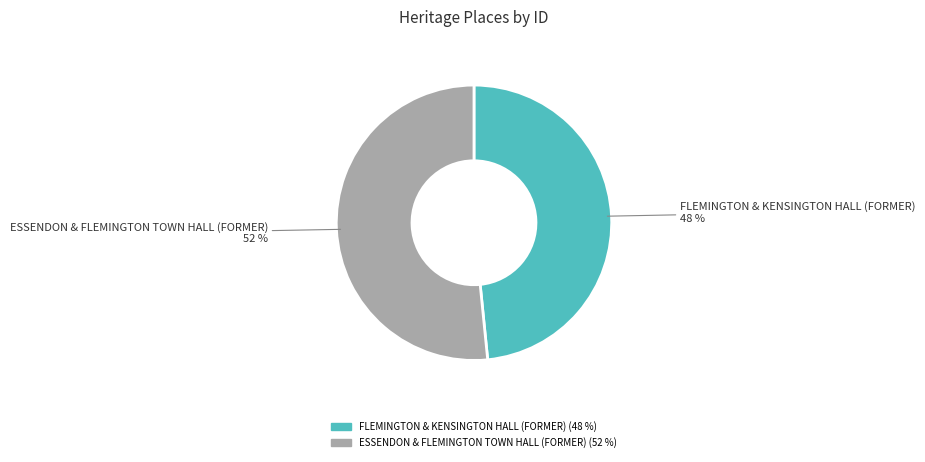

What is the largest slice in the pie chart?

ESSENDON & FLEMINGTON TOWN HALL (FORMER)